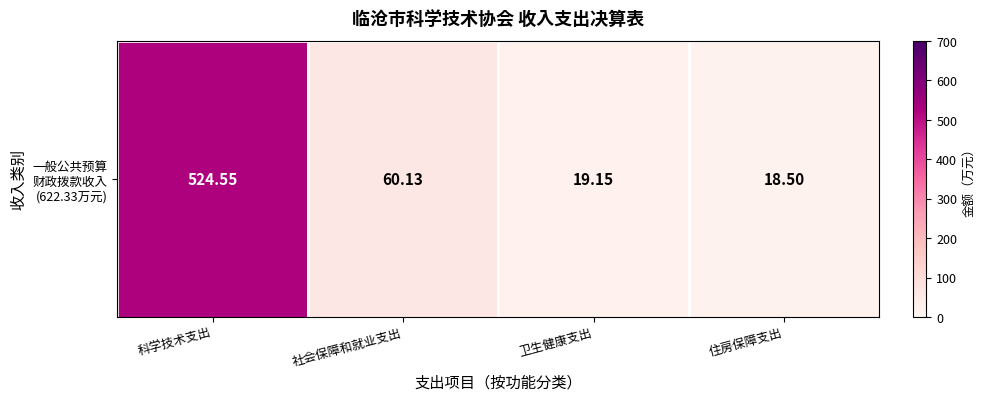

Reading left to right, what are all the values shown in this chart?

科学技术支出=524.5	社会保障和就业支出=60.1	卫生健康支出=19.1	住房保障支出=18.5